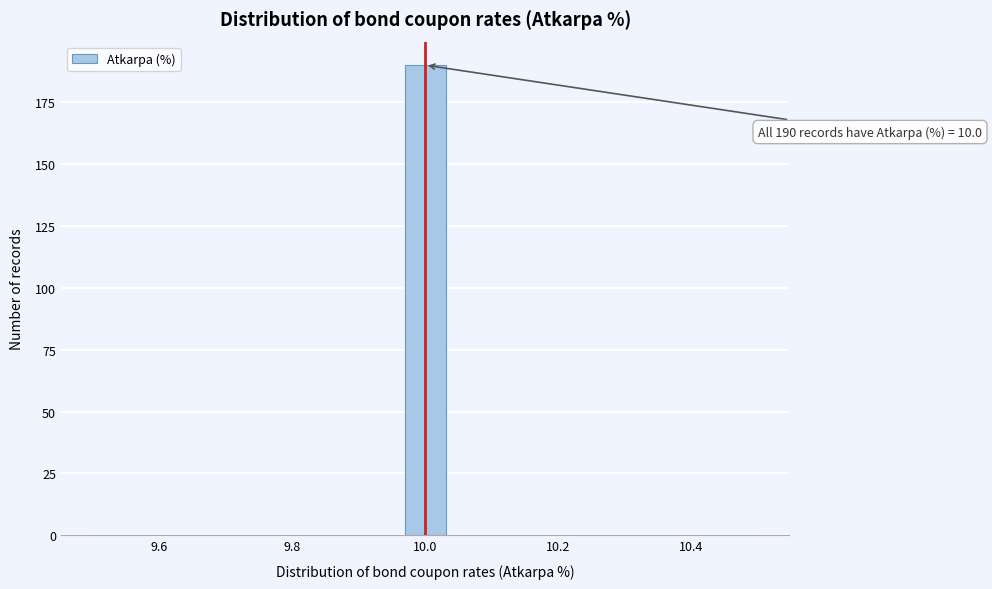

Read against the x-axis, roughly where is the centre of the tallest bar?

10.00